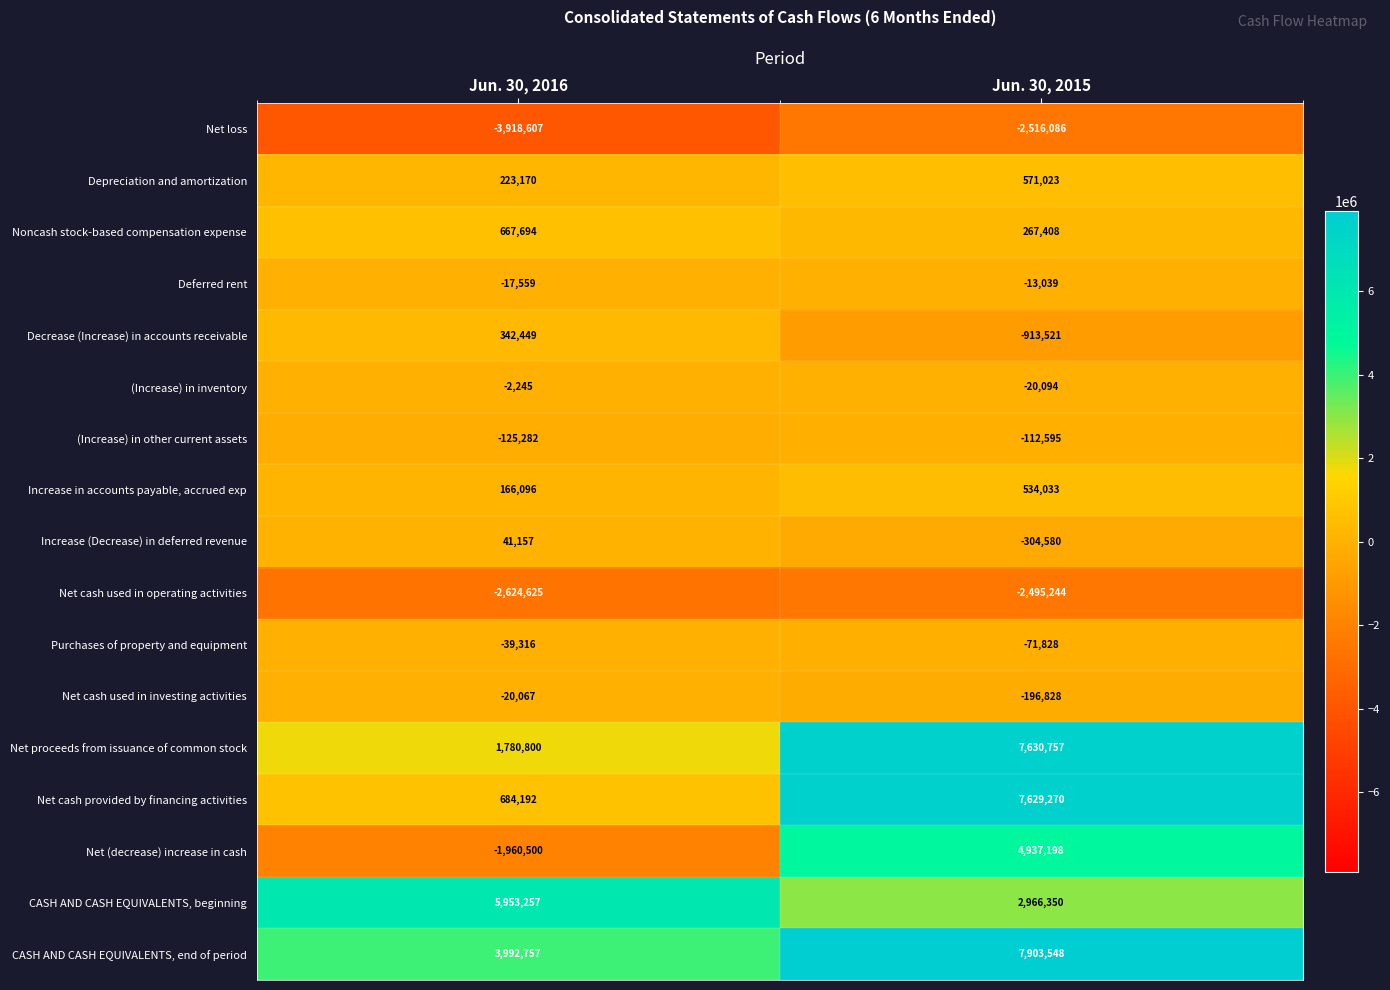

At Jun. 30, 2016, list the series in order from largest to smallest.

CASH AND CASH EQUIVALENTS, beginning, CASH AND CASH EQUIVALENTS, end of period, Net proceeds from issuance of common stock, Net cash provided by financing activities, Noncash stock-based compensation expense, Decrease (Increase) in accounts receivable, Depreciation and amortization, Increase in accounts payable, accrued exp, Increase (Decrease) in deferred revenue, (Increase) in inventory, Deferred rent, Net cash used in investing activities, Purchases of property and equipment, (Increase) in other current assets, Net (decrease) increase in cash, Net cash used in operating activities, Net loss